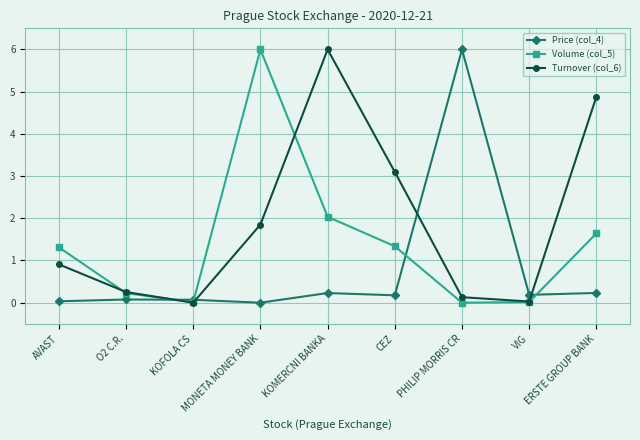

True or false: Turnover (col_6) has more than 2 points higher than both neighbors.

False